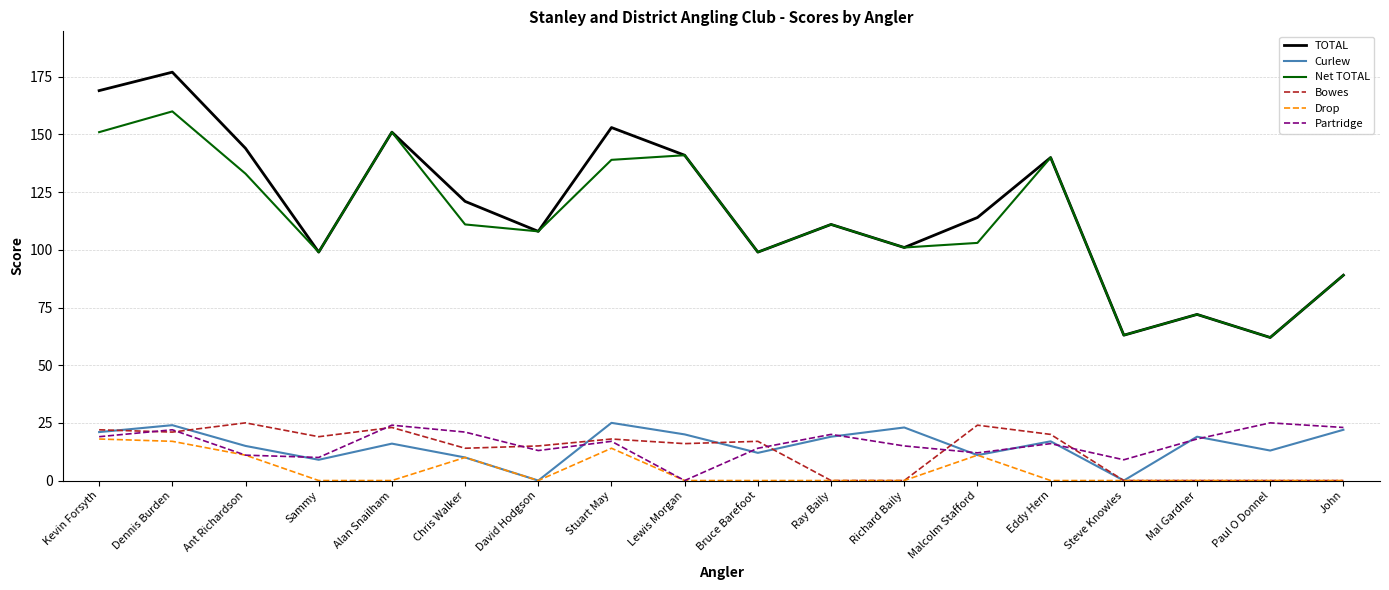

Which series has the largest total across all categories?

TOTAL